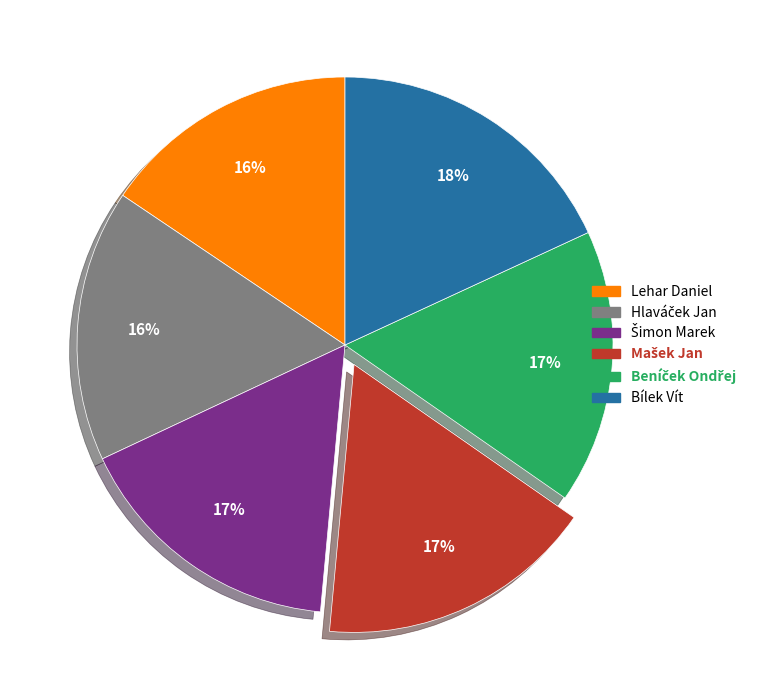

Which slice is the largest?

Bílek Vít